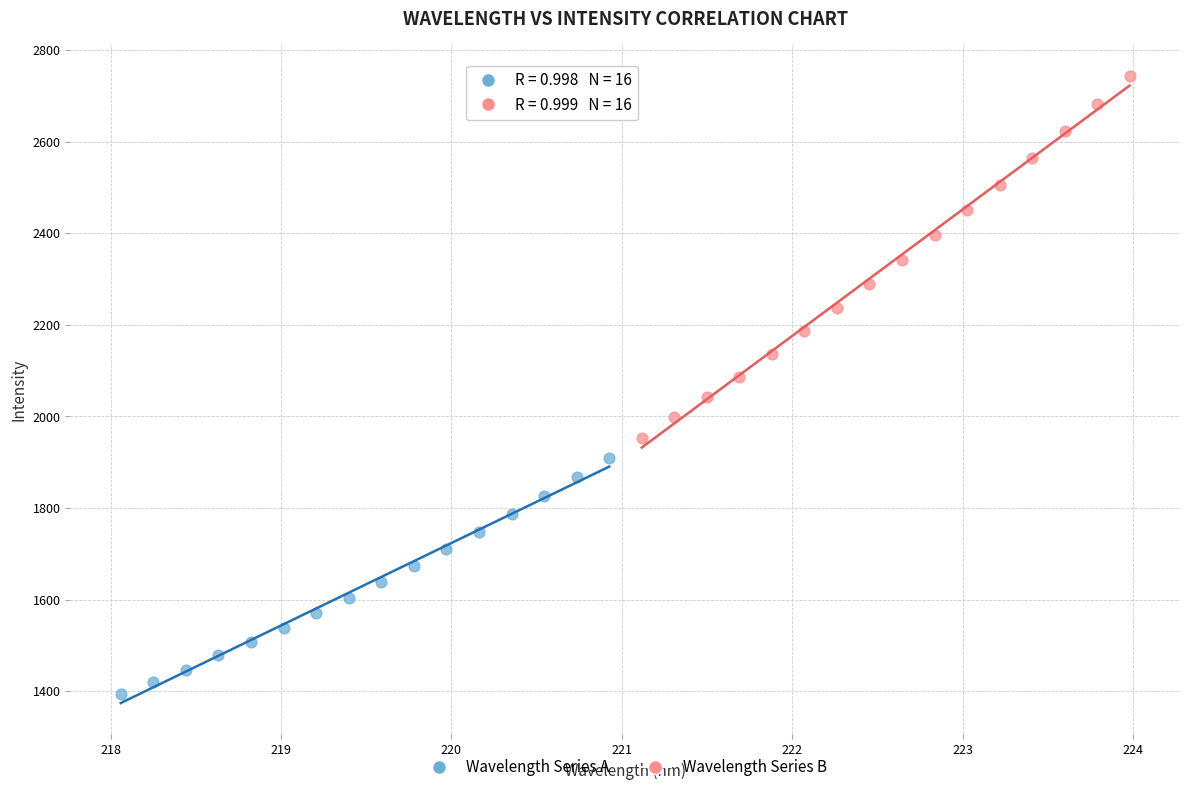

Which series reaches the maximum Y coordinate?

Wavelength Series B